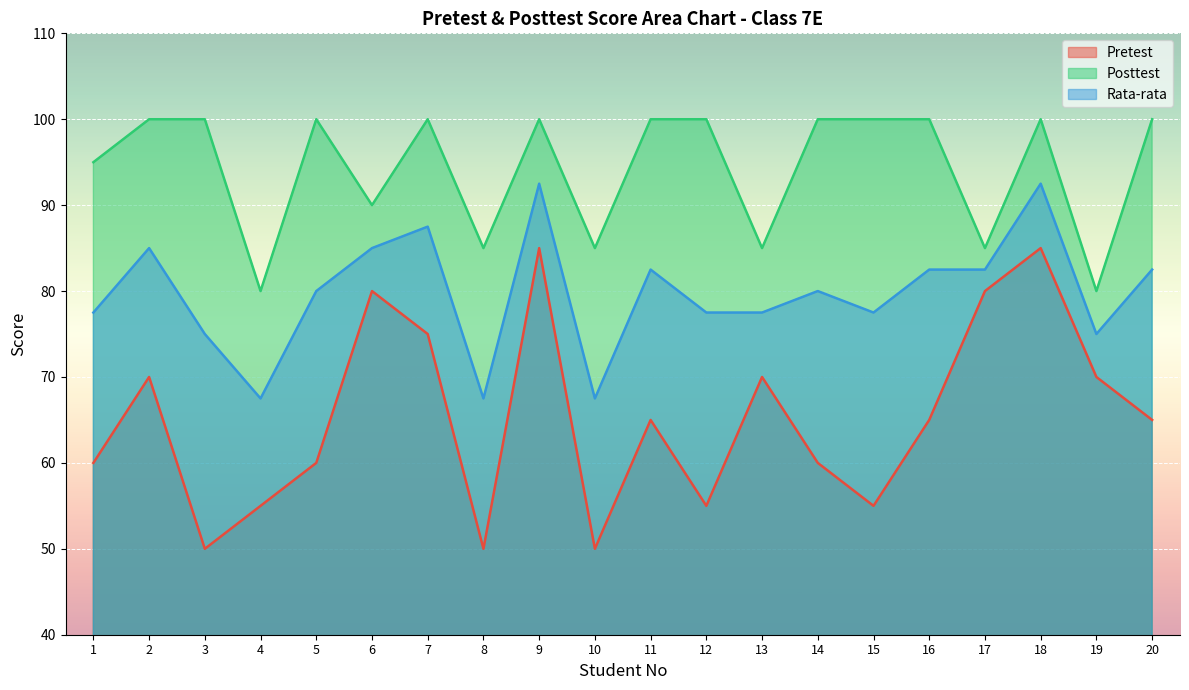

Which series has the largest range (max minus min)?

Pretest